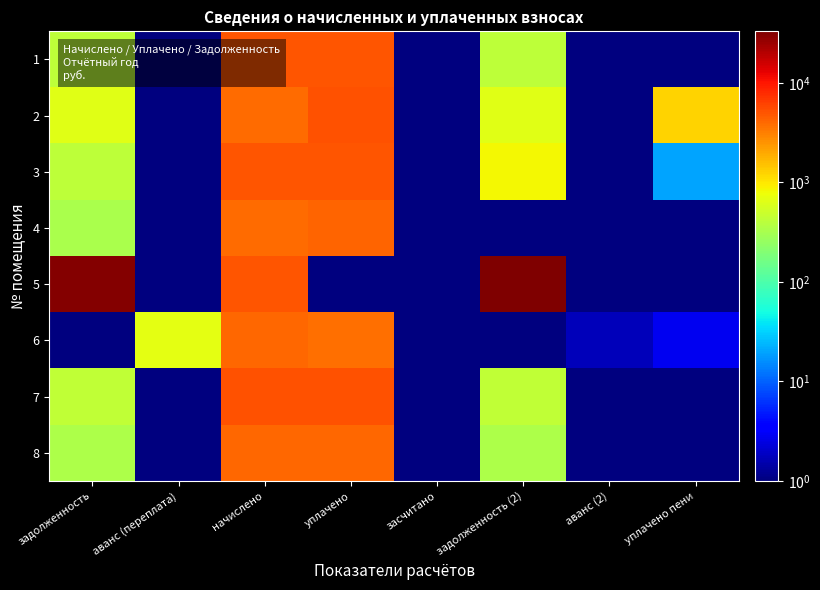

Reading left to right, what are all the values shown in this chart?

1: задолженность=418.6	аванс (переплата)=1.0	начислено=5012.4	уплачено=5012.4	засчитано=1.0	задолженность (2)=418.6	аванс (2)=1.0	уплачено пени=1.0
2: задолженность=662.6	аванс (переплата)=1.0	начислено=3970.8	уплачено=5258.4	засчитано=1.0	задолженность (2)=664.3	аванс (2)=1.0	уплачено пени=1245.3
3: задолженность=420.4	аванс (переплата)=1.0	начислено=5034.3	уплачено=5034.3	засчитано=1.0	задолженность (2)=839.9	аванс (2)=1.0	уплачено пени=20.2
4: задолженность=329.4	аванс (переплата)=1.0	начислено=3941.7	уплачено=4270.1	засчитано=1.0	задолженность (2)=1.0	аванс (2)=1.0	уплачено пени=1.0
5: задолженность=31195.7	аванс (переплата)=1.0	начислено=5070.6	уплачено=1.0	засчитано=1.0	задолженность (2)=32955.5	аванс (2)=1.0	уплачено пени=1.0
6: задолженность=1.0	аванс (переплата)=682.7	начислено=4080.0	уплачено=3745.4	засчитано=1.0	задолженность (2)=1.0	аванс (2)=1.8	уплачено пени=2.8
7: задолженность=427.7	аванс (переплата)=1.0	начислено=5121.6	уплачено=5121.6	засчитано=1.0	задолженность (2)=427.7	аванс (2)=1.0	уплачено пени=1.0
8: задолженность=340.3	аванс (переплата)=1.0	начислено=4072.7	уплачено=4072.7	засчитано=1.0	задолженность (2)=340.3	аванс (2)=1.0	уплачено пени=1.0